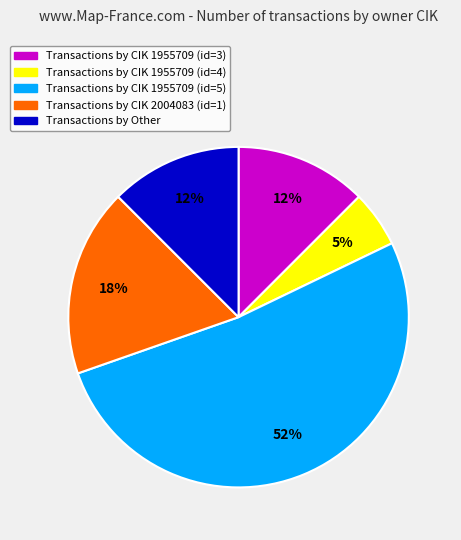

How many slices are in this pie chart?

5